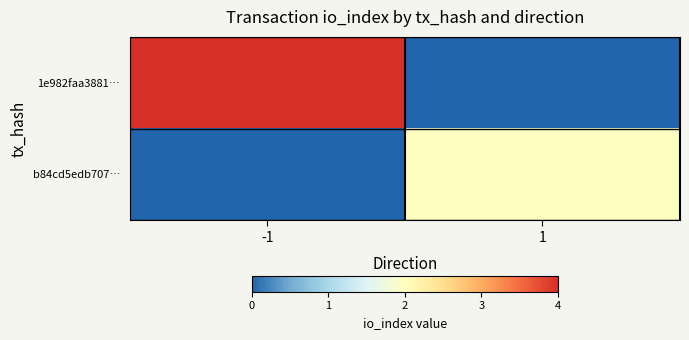

What is the maximum value shown in the chart?

4